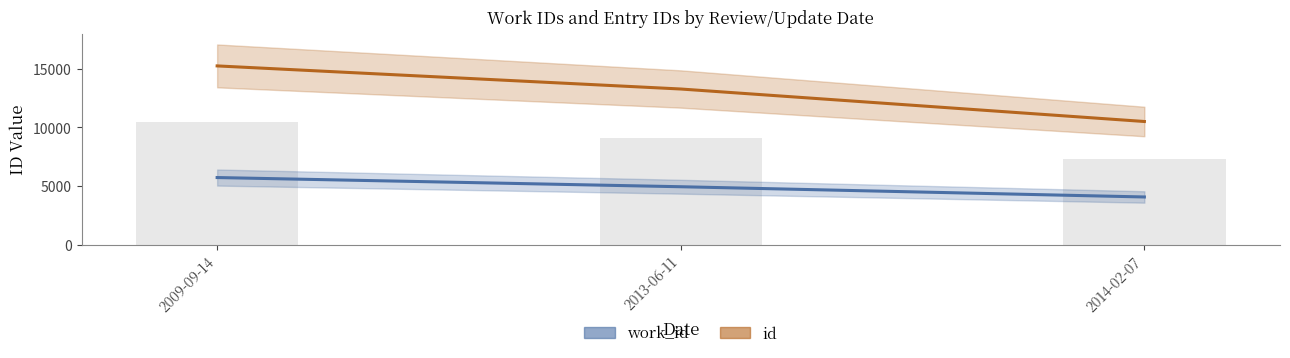

Reading right to left, list all the values displayed in this chart.

work_id: 2014-02-07=4059	2013-06-11=4933	2009-09-14=5717
id: 2014-02-07=10501	2013-06-11=13274	2009-09-14=15246